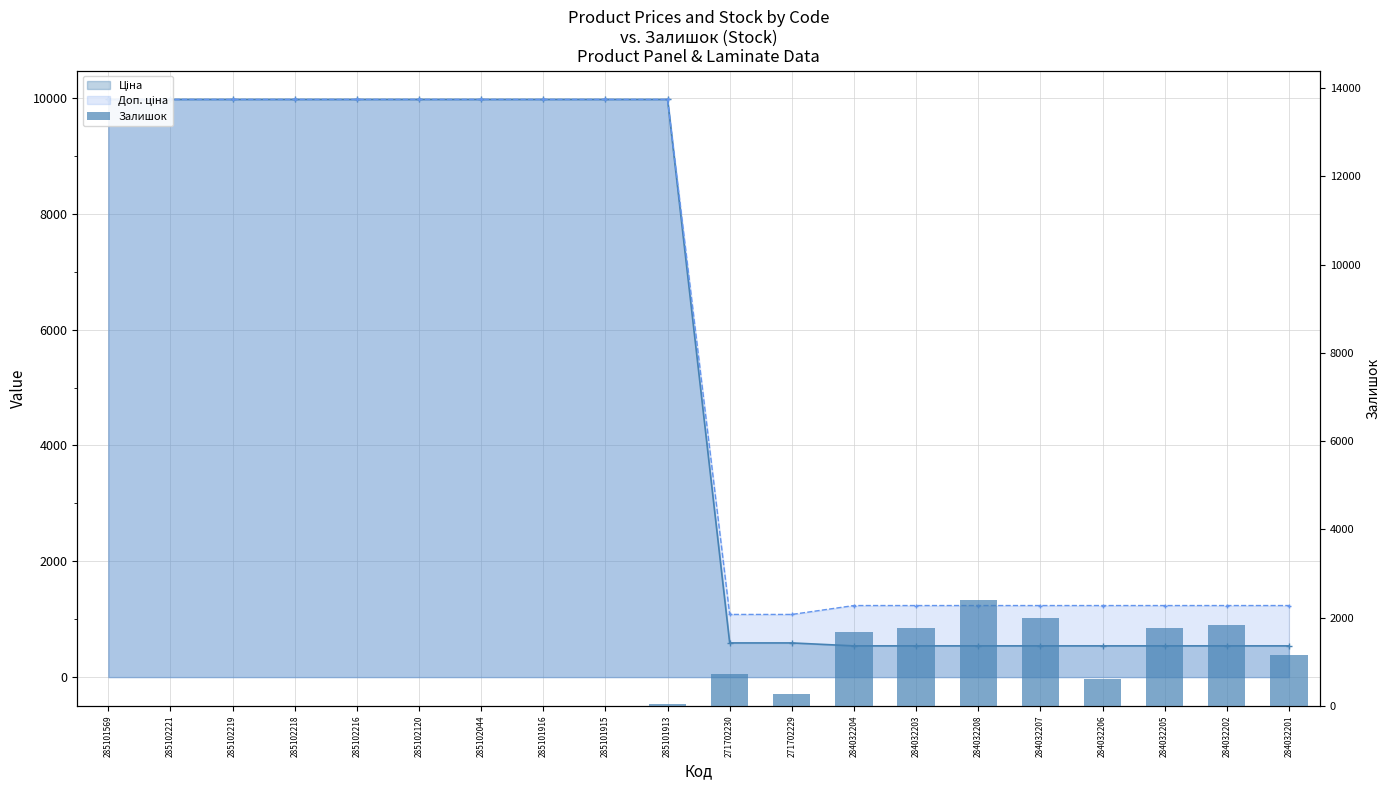

True or false: Ціна has a value of 5655.6 at 285101916.

False